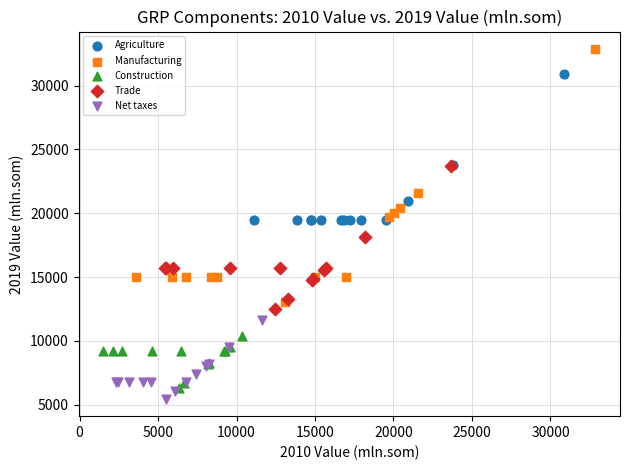

Which series reaches the maximum Y coordinate?

Manufacturing